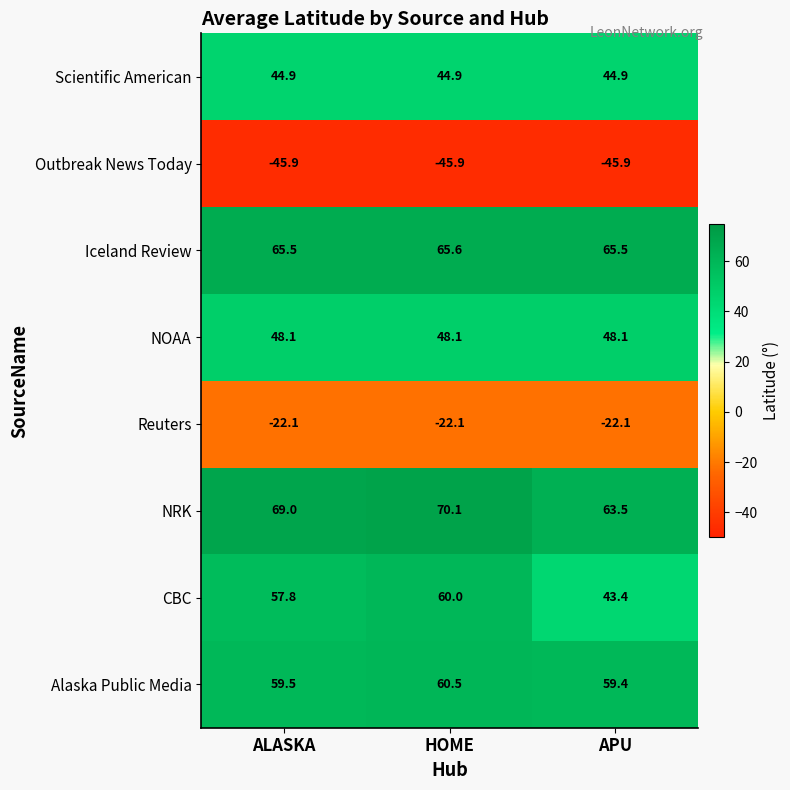

The value of CBC at ALASKA is 75.2. True or false?

False